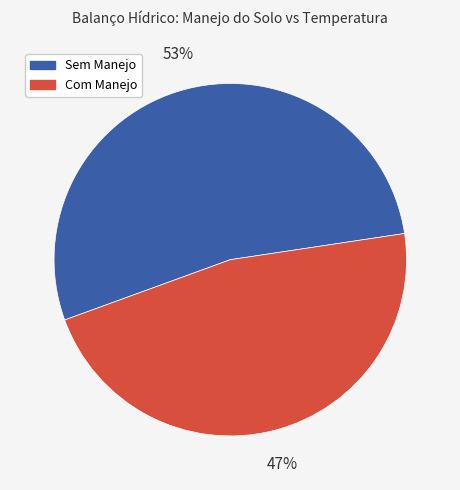

Is there any slice that represents more than half of the pie?

Yes